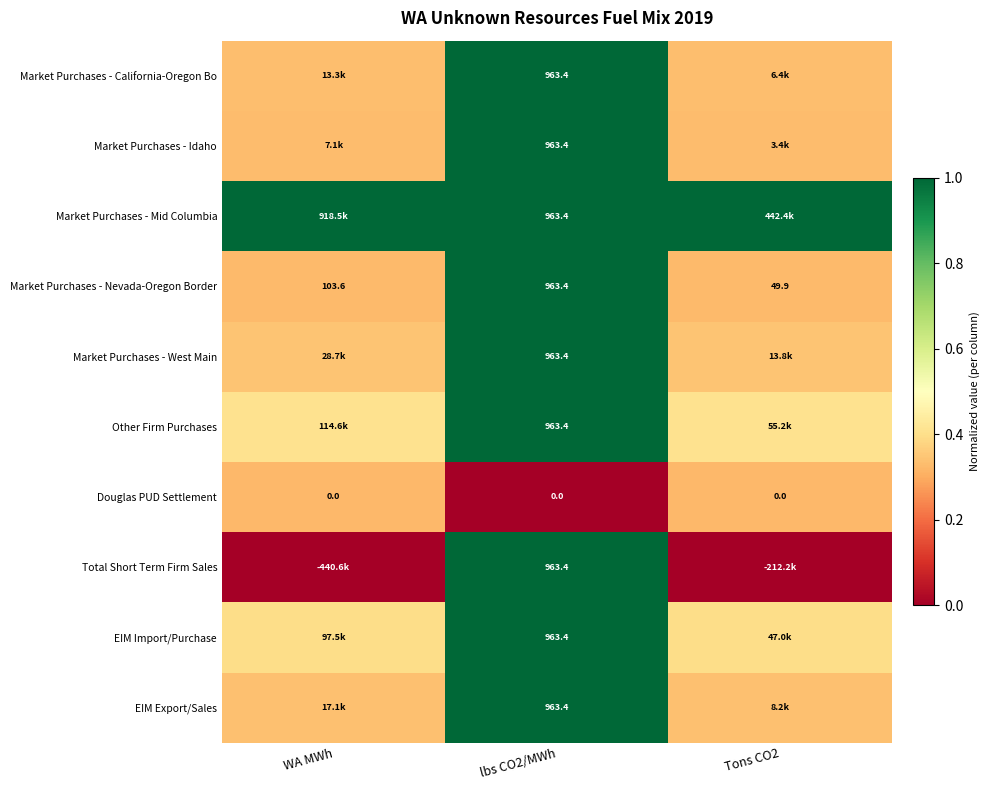

Rank the series at WA MWh from lowest to highest value.

Total Short Term Firm Sales, Douglas PUD Settlement, Market Purchases - Nevada-Oregon Border, Market Purchases - Idaho, Market Purchases - California-Oregon Bo, EIM Export/Sales, Market Purchases - West Main, EIM Import/Purchase, Other Firm Purchases, Market Purchases - Mid Columbia